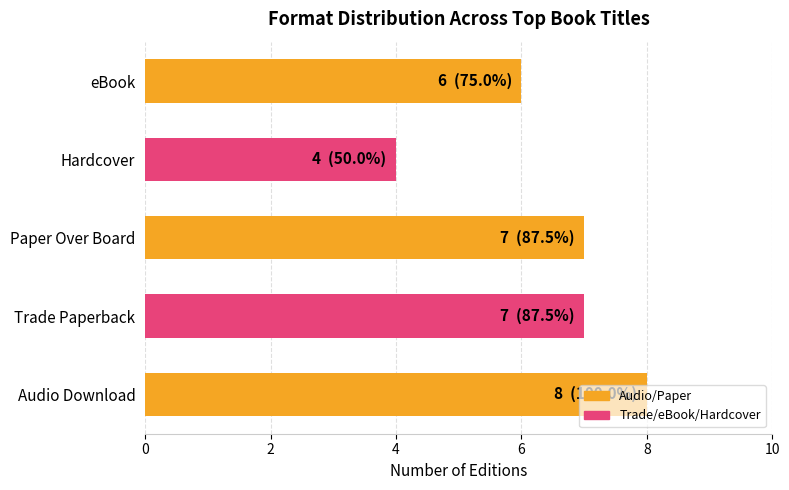

The chart shows a value of 7 at Paper Over Board. True or false?

True